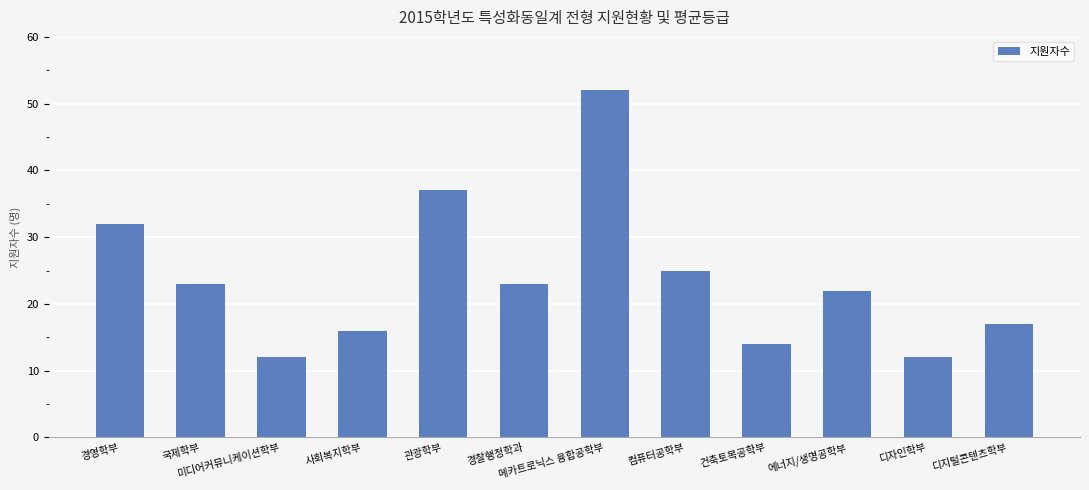

Is it true that the value at 관광학부 is 37?

True